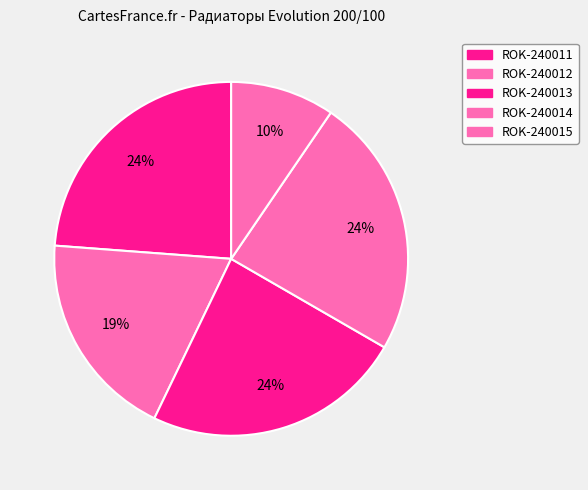

What percentage is NOT represented by ROK-240012?

81.0%